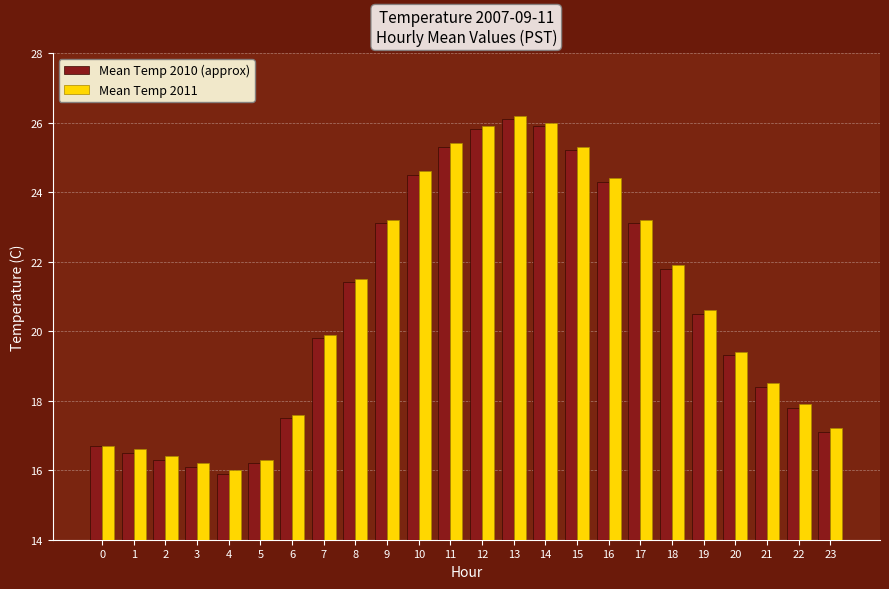

What is the value of the Mean Temp 2010 (approx) bar at the 1st from the left?

16.7